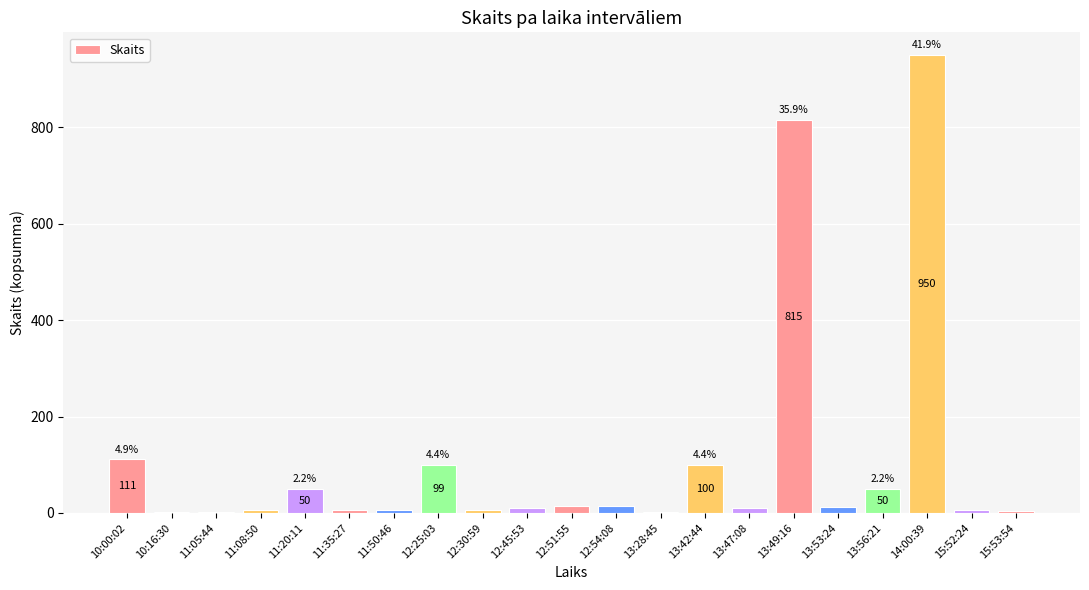

Which has a higher value, 11:20:11 or 11:08:50?

11:20:11